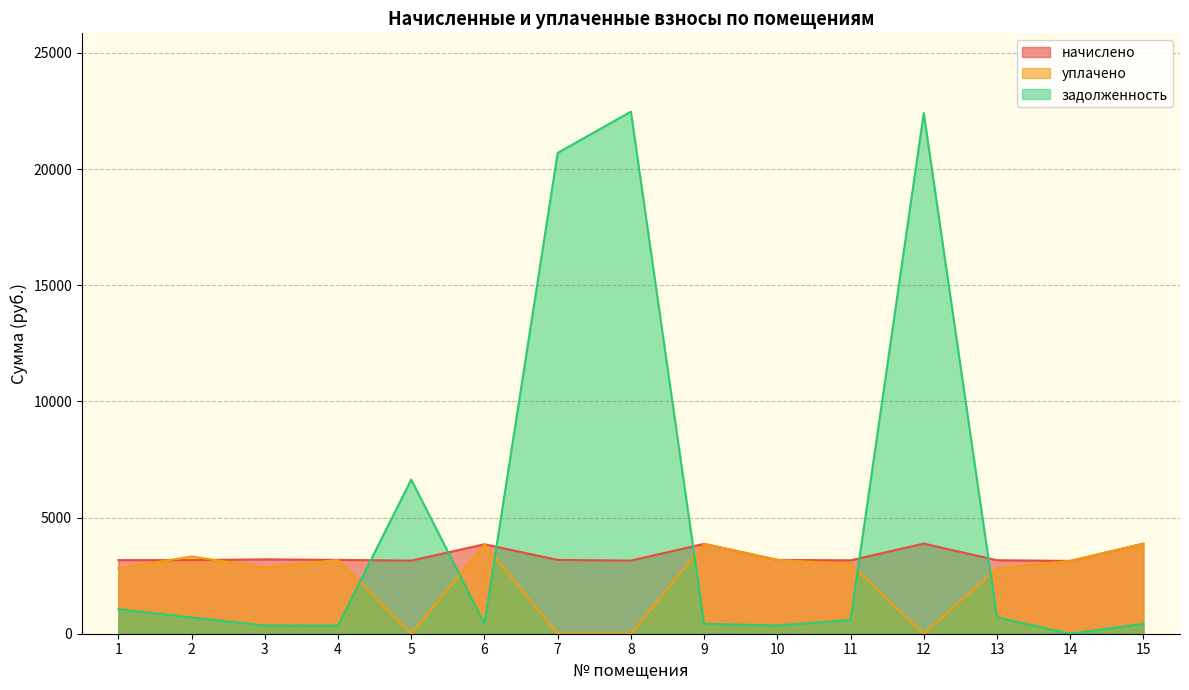

Where do начислено and задолженность first cross each other?

4 and 5